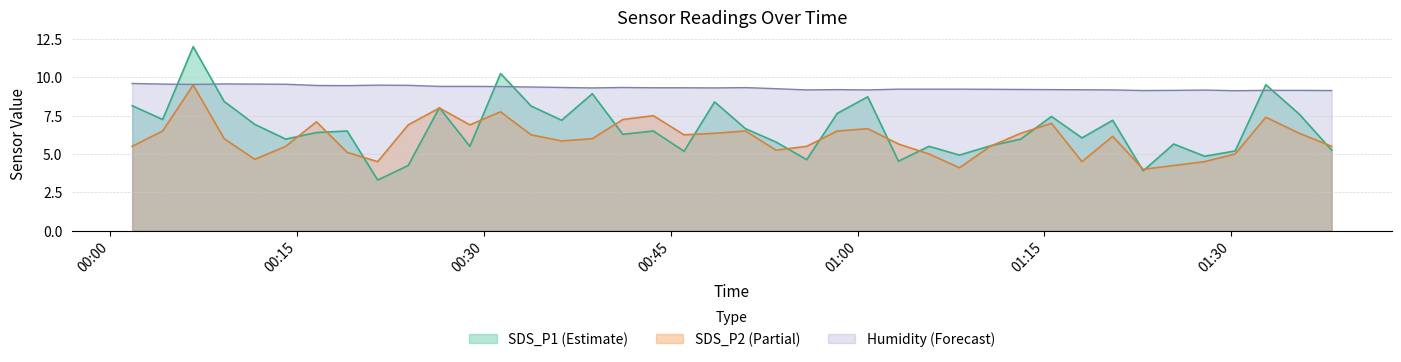

What is the spread (max minus min) of values at 2022/01/29 00:28:52?

3.9